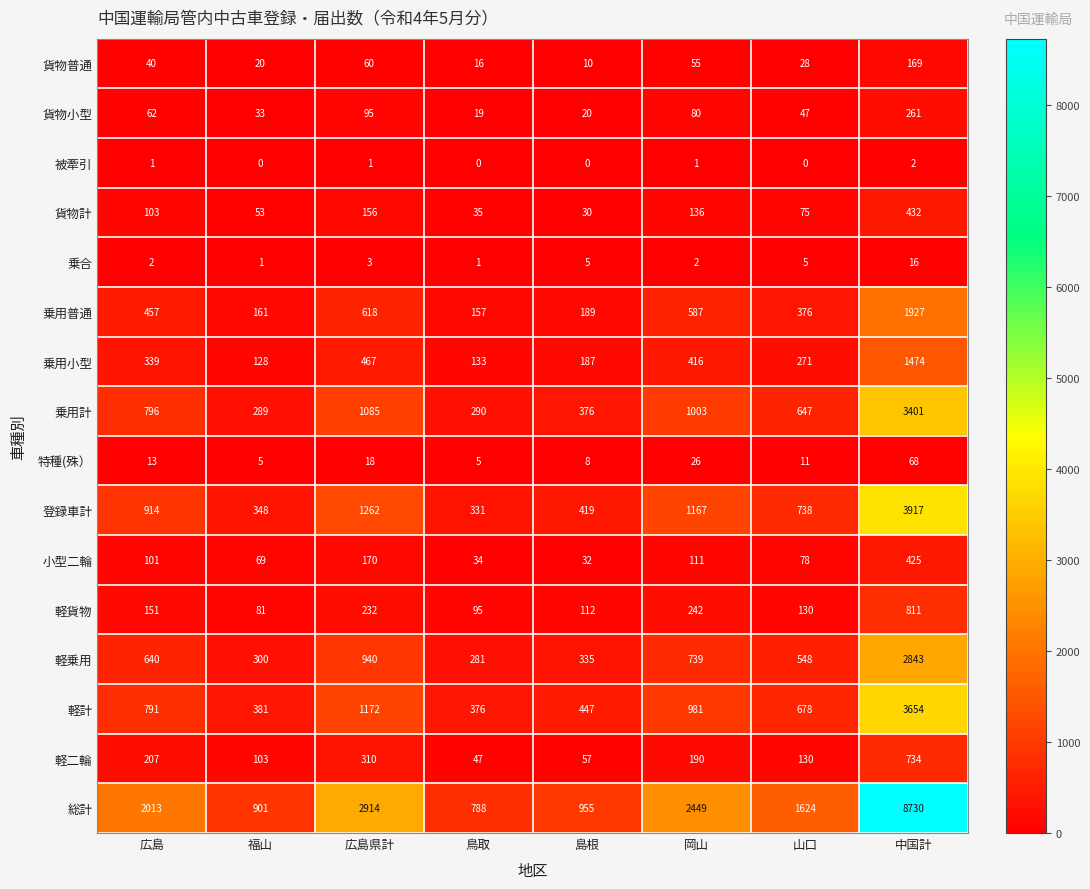

At how many categories does at least one series exceed 552?

8